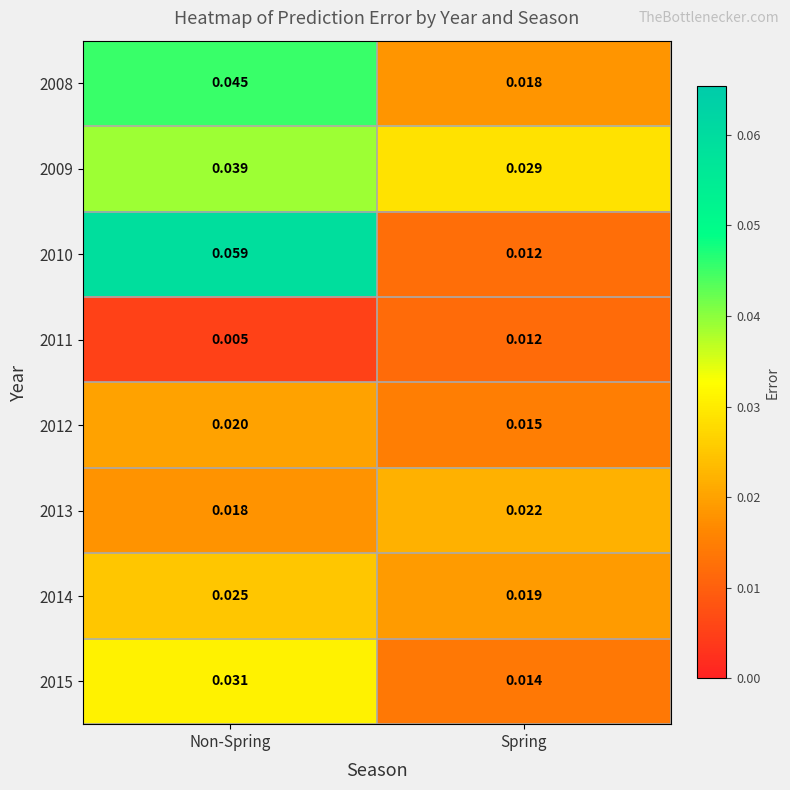

Which category has the lowest value in the 2011 series?

Non-Spring